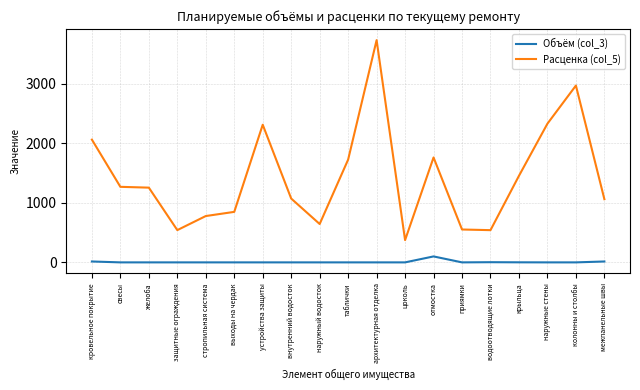

The value of Объём (col_3) at стропильная система is 0.0. True or false?

True